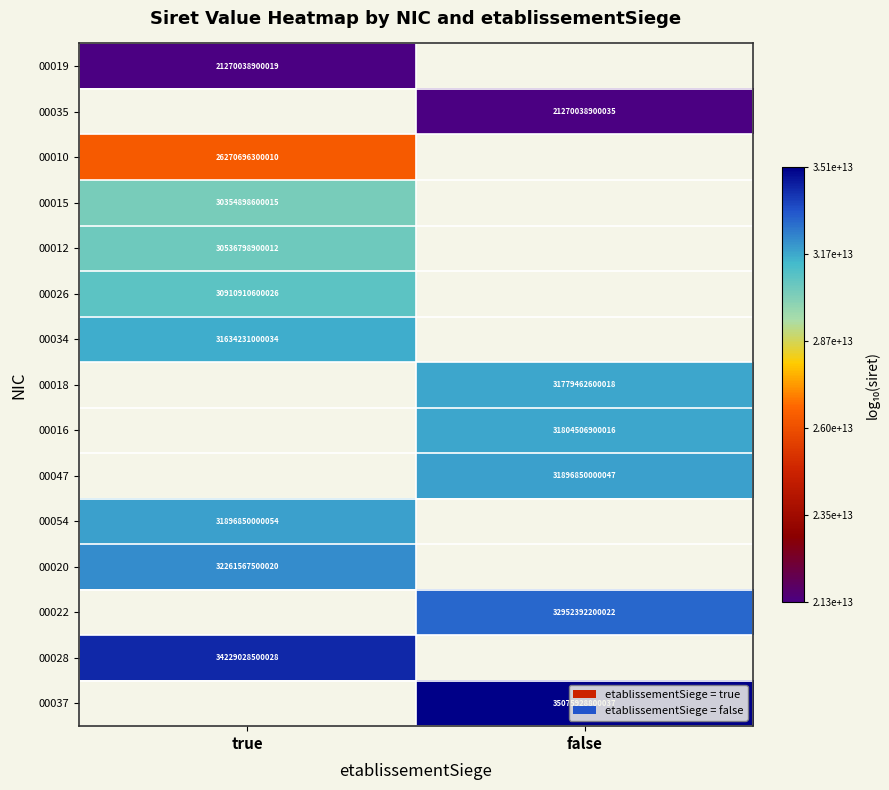

How many values in 00037 are above zero?

1